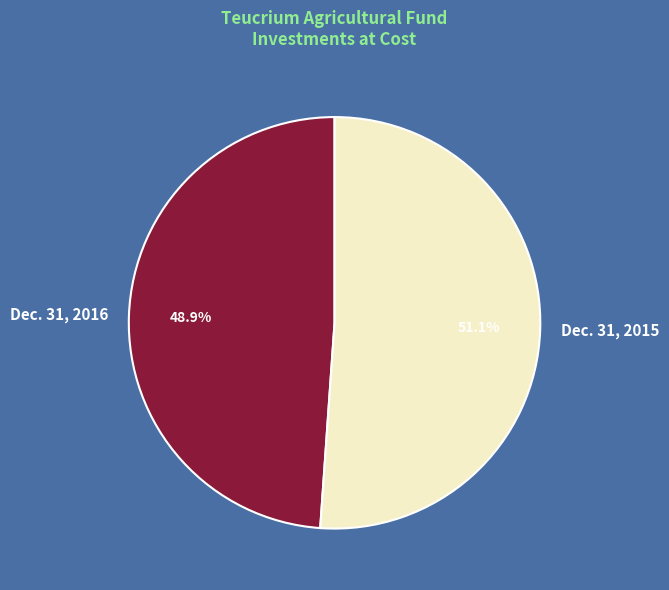

To the nearest percent, what portion does Dec. 31, 2015 represent?

51%